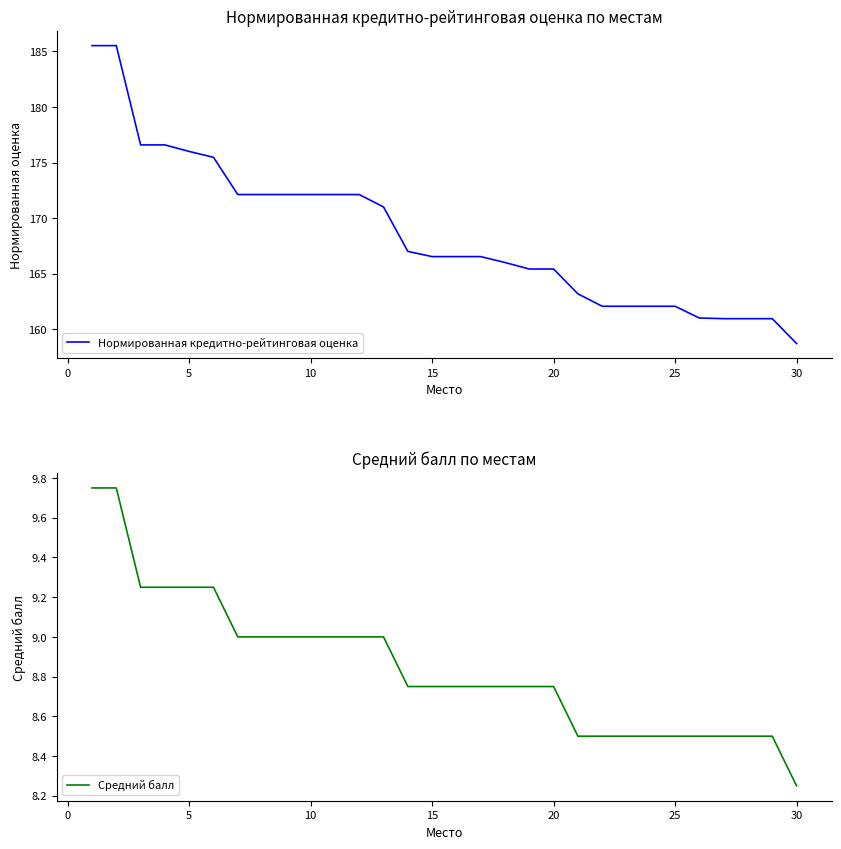

What is the highest value of the Нормированная кредитно-рейтинговая оценка series?

185.5